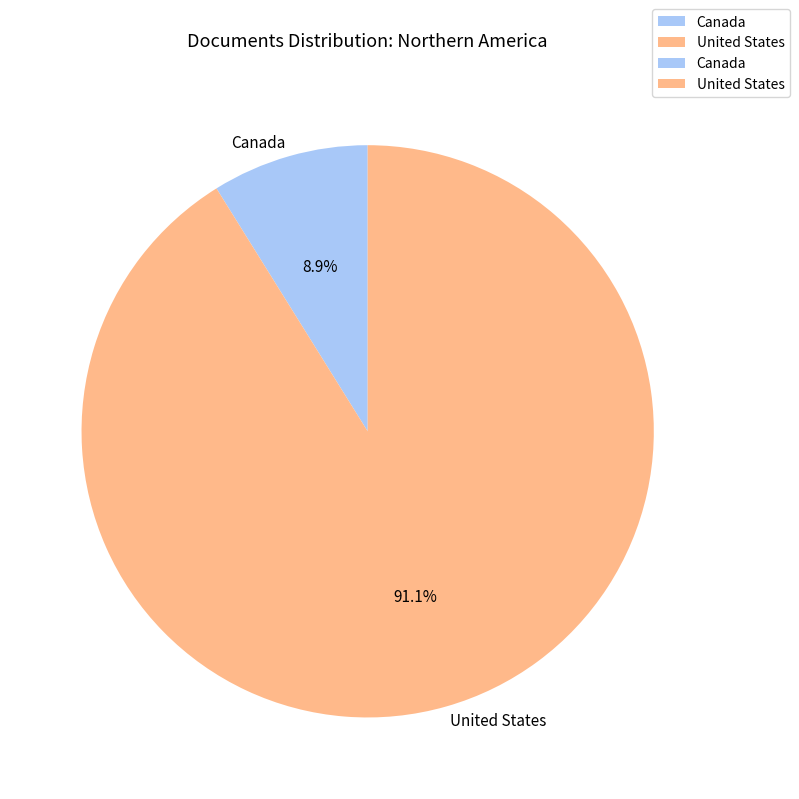

Count the number of slices in the pie.

2